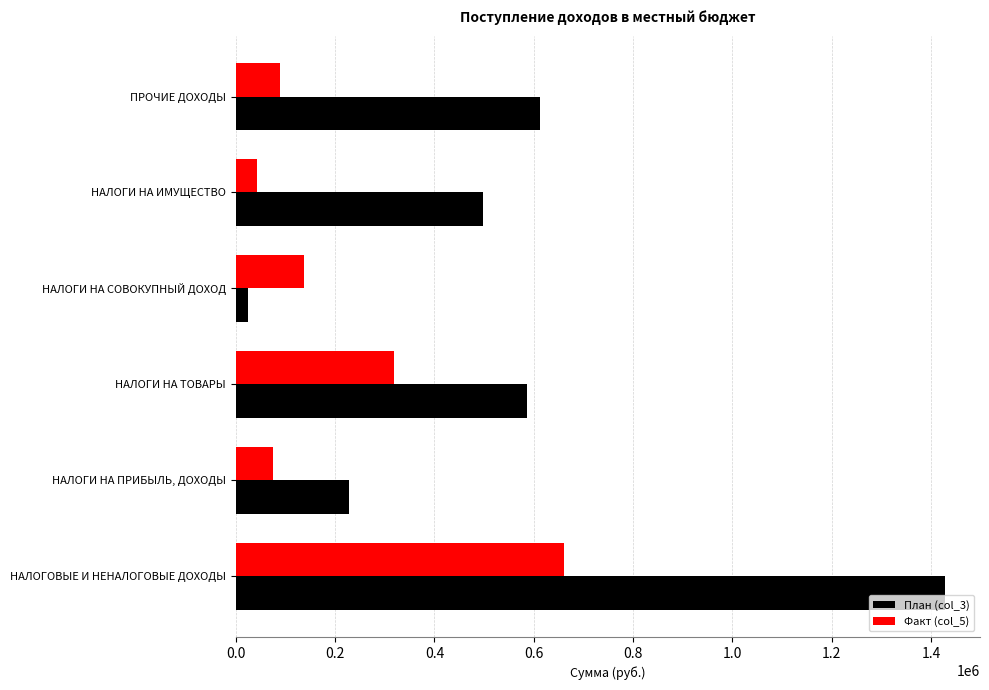

The План (col_3) series shows 612000.0 at ПРОЧИЕ ДОХОДЫ. True or false?

True